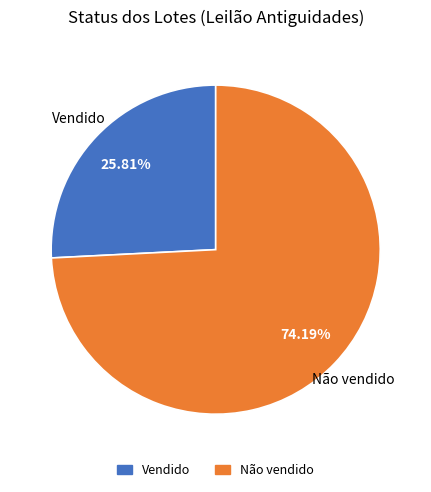

What portion of the pie excludes Não vendido?

25.8%